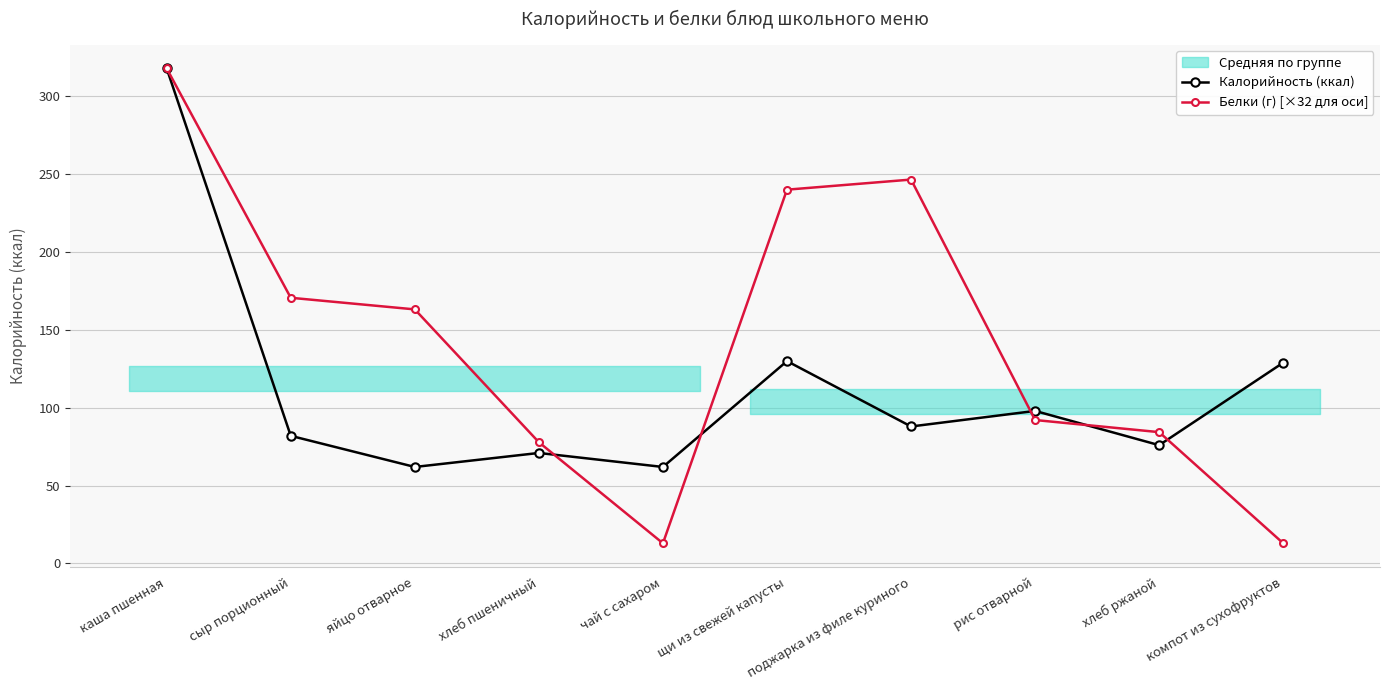

What is the sum of all Калорийность (ккал) values?

1116.0